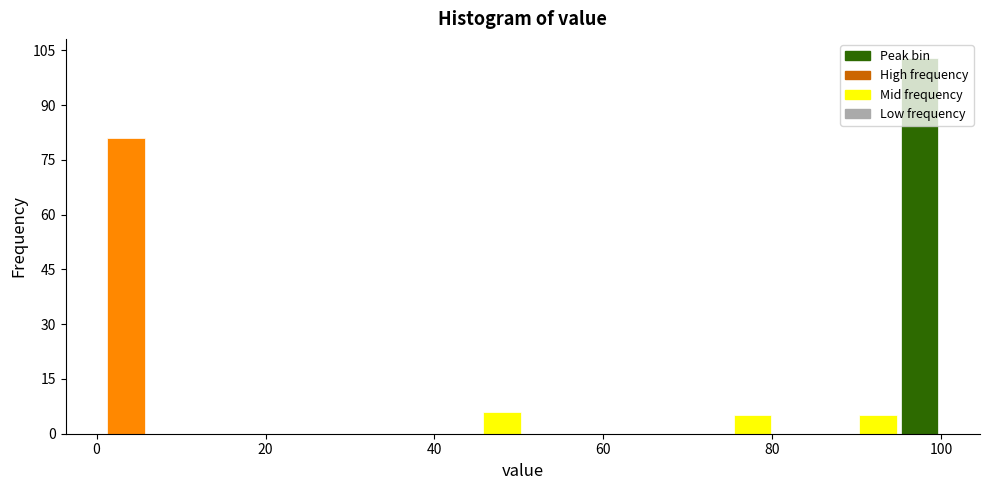

Read against the x-axis, roughly where is the centre of the tallest bar?

98